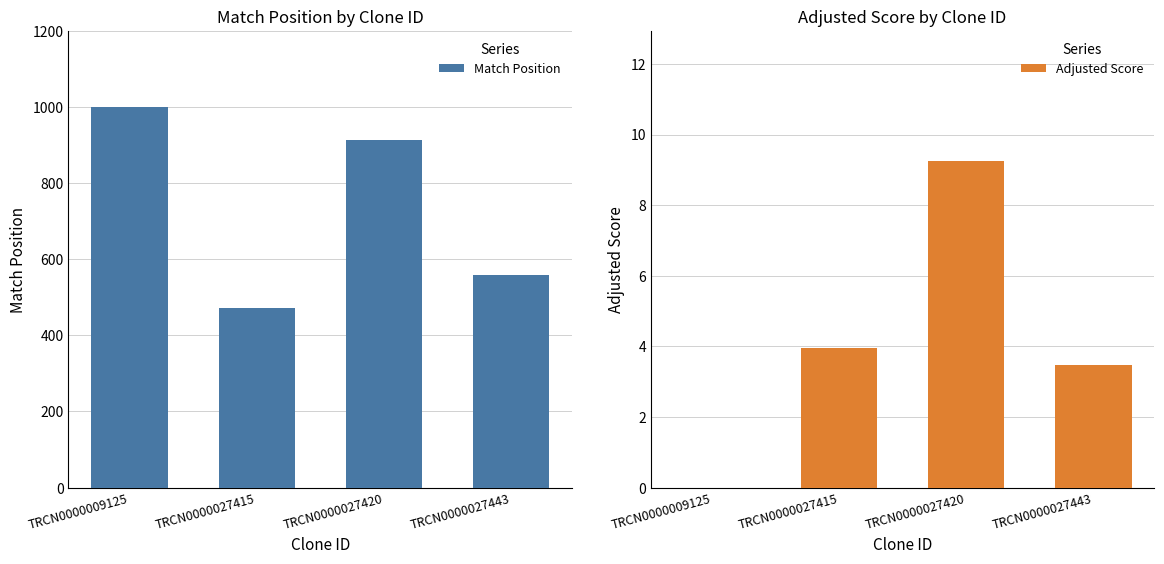

How many groups of bars are there?

4